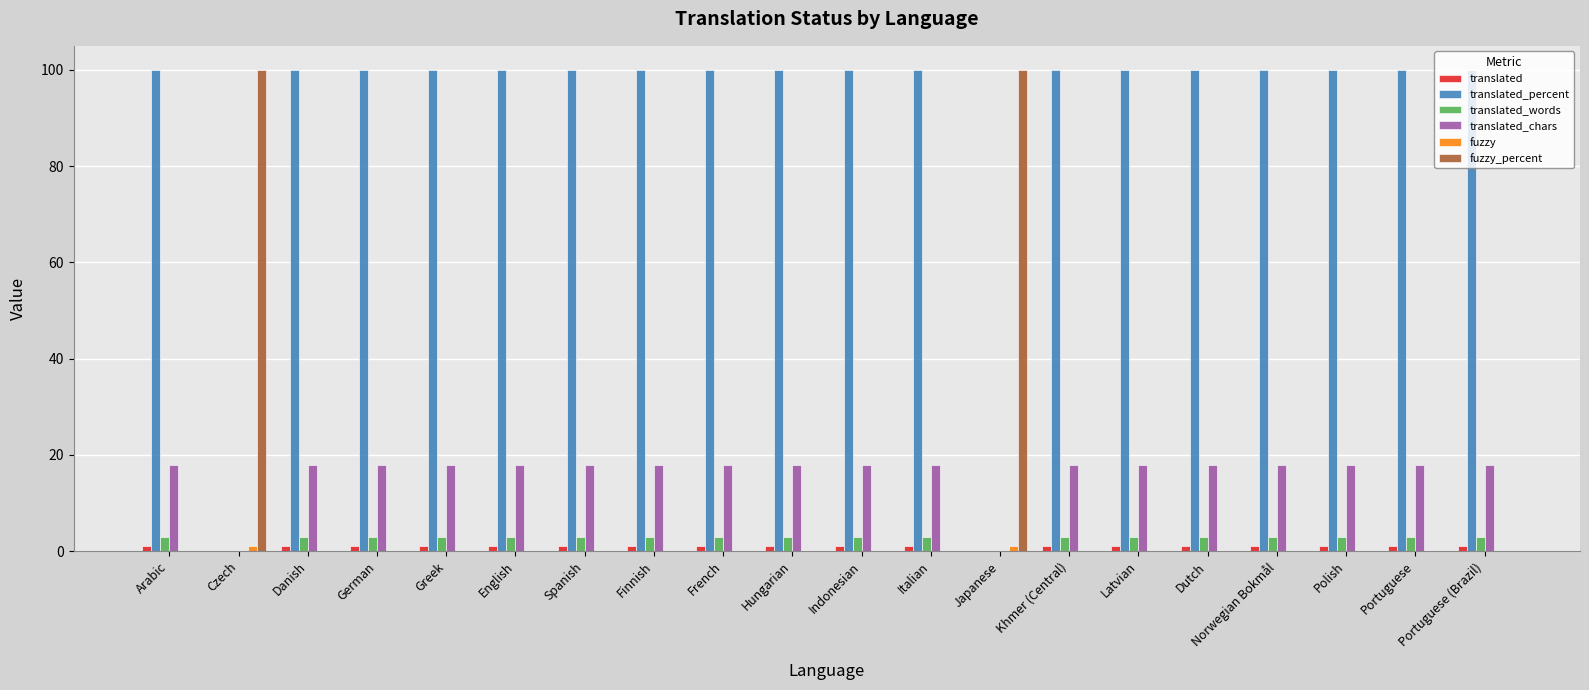

How many groups of bars are there?

20